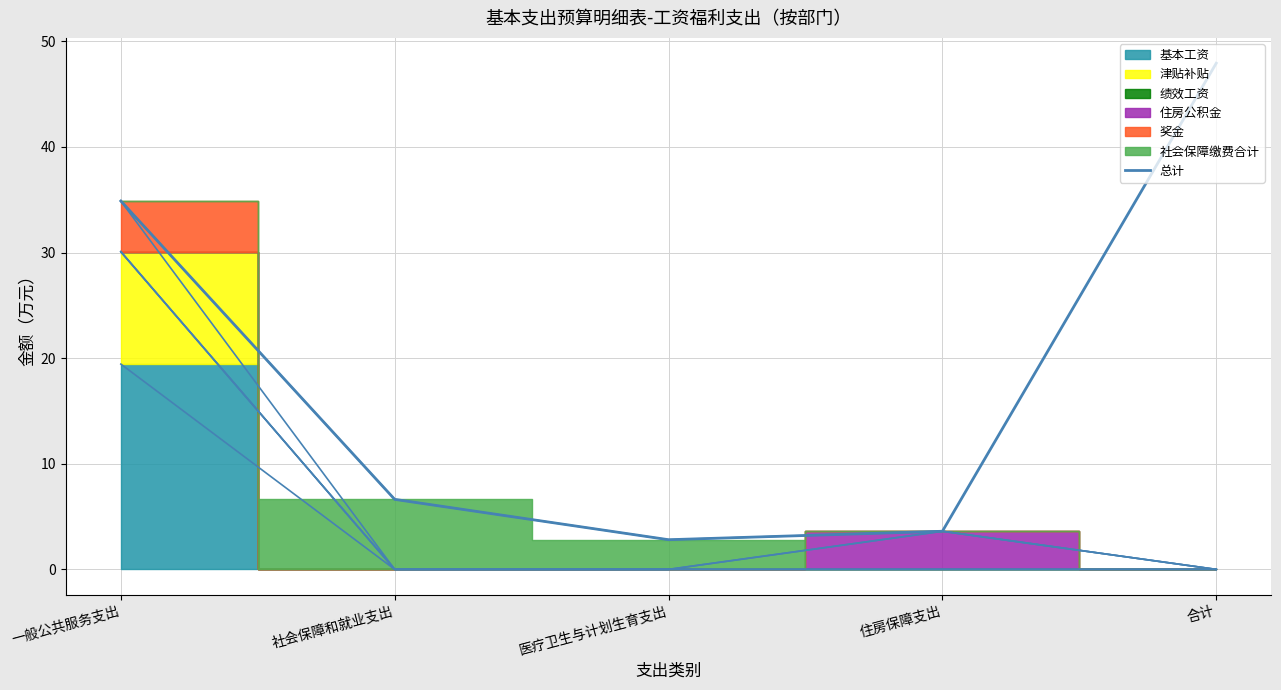

How many lines are shown in the chart?

1